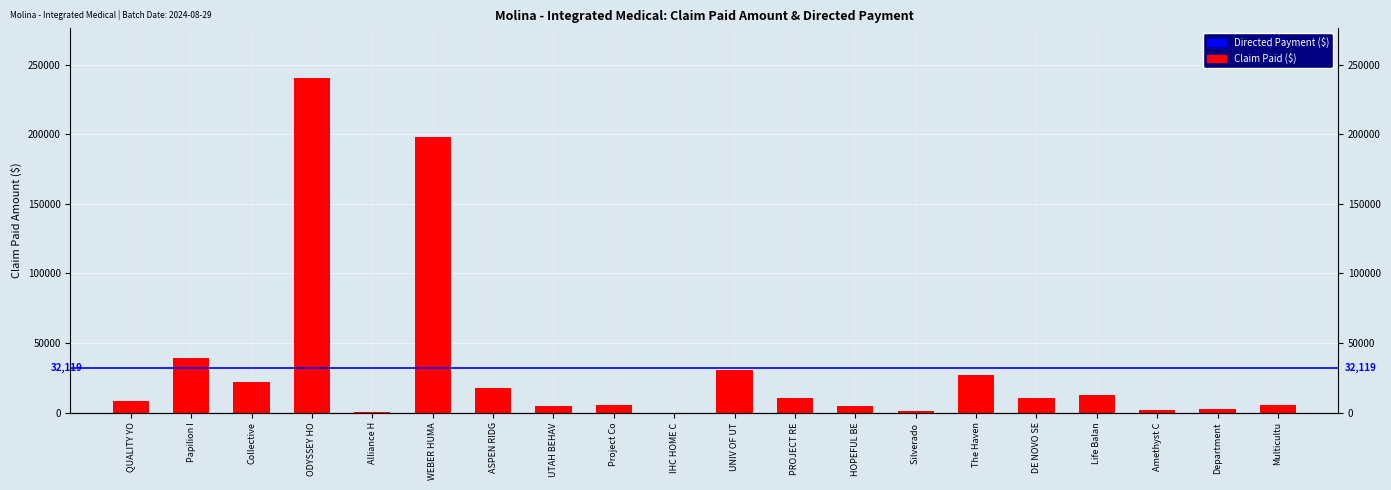

What is the ratio of the value at UNIV OF UT to the value at Collective?

1.4